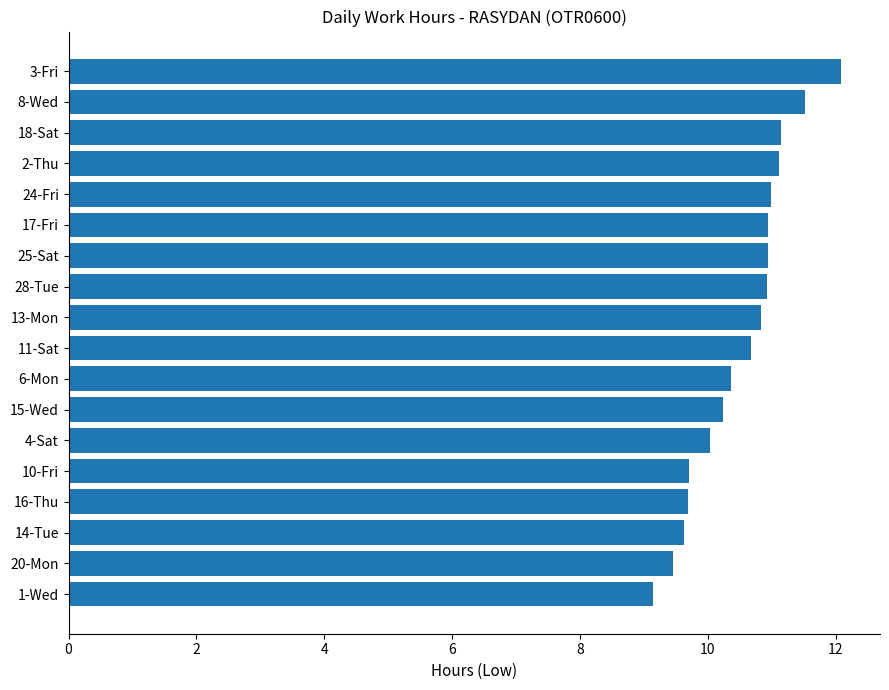

True or false: the data shows 19.0 at 17-Fri.

False